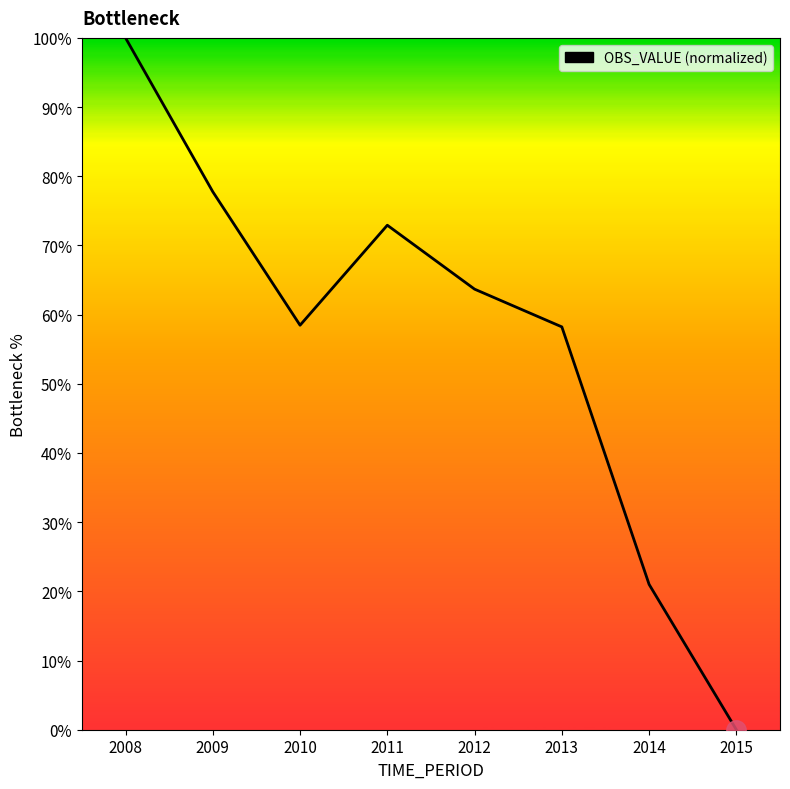

What is the greatest value displayed?

100.0